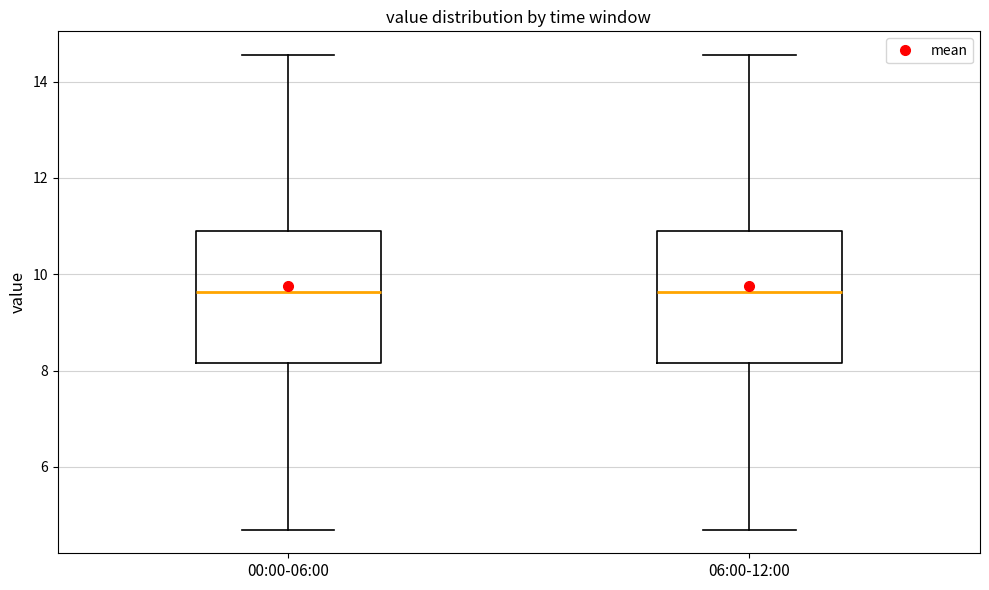

Where does the lower whisker of the box for 06:00-12:00 end on the y-axis? The values are not printed on the chart, so give them approximately, as read against the axis.

4.8